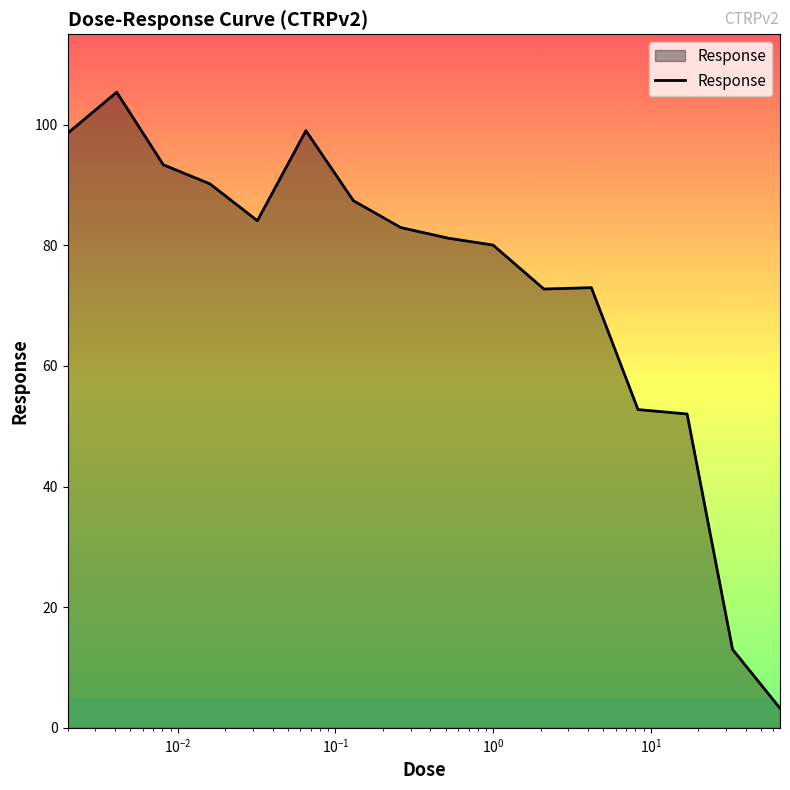

True or false: there are more than 0 points higher than both neighbors.

True